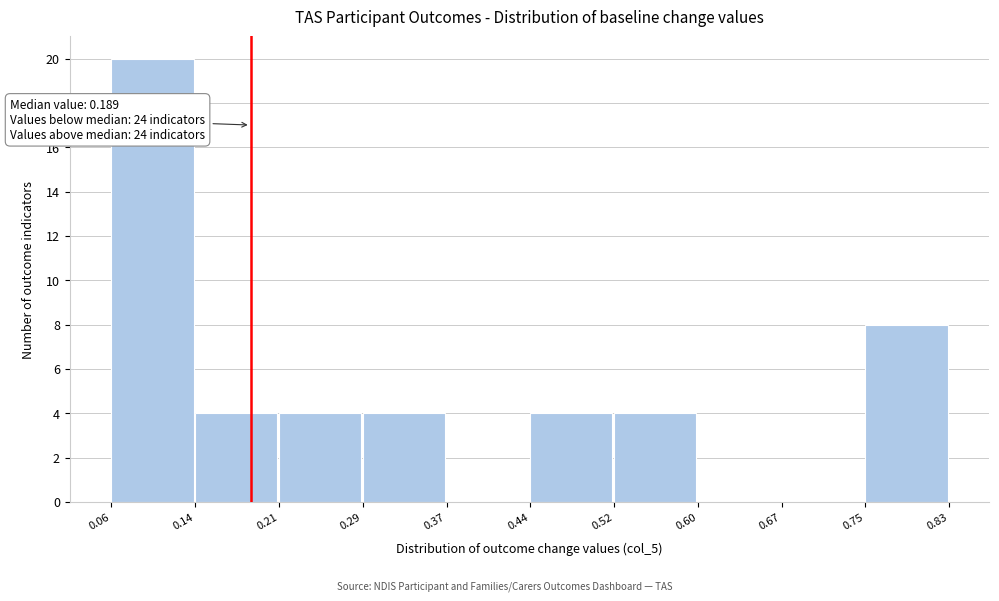

Over which range of the x-axis is the bar tallest?

0.06 to 0.14